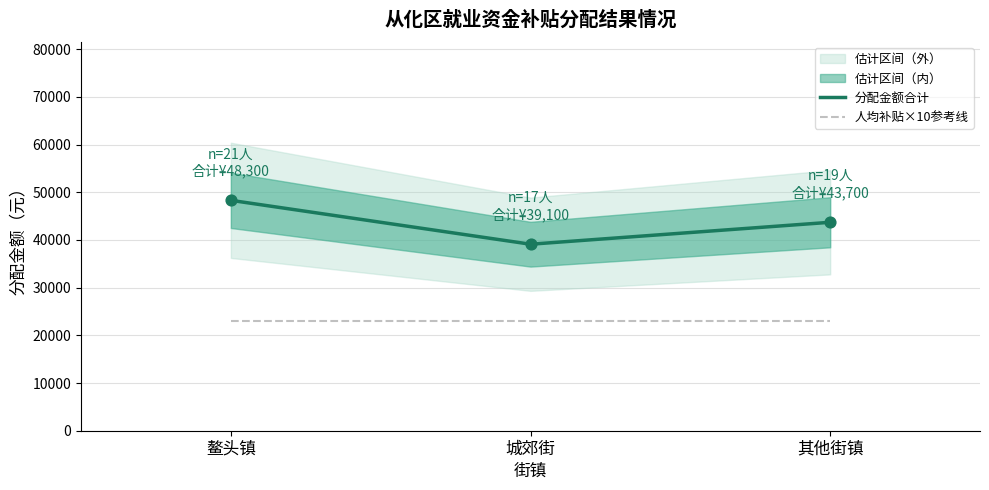

Which series contains the highest Y value?

分配金额合计